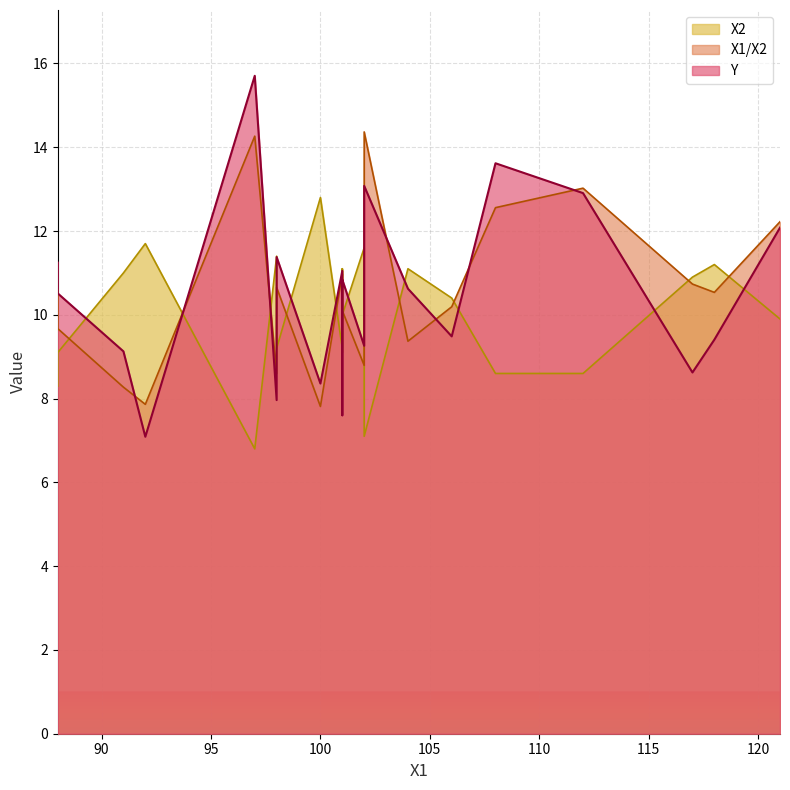

Is it true that X2 equals 2.4 at 104?

False